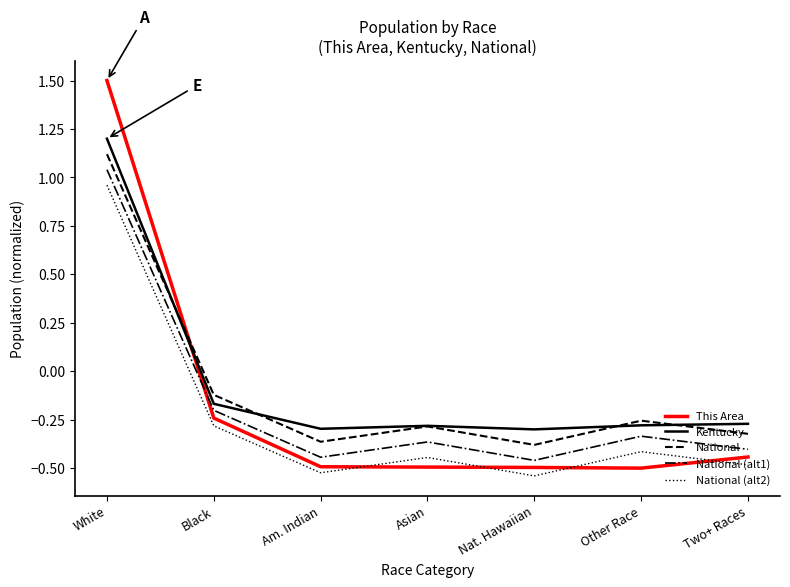

The value of National at Asian is -0.3. True or false?

True